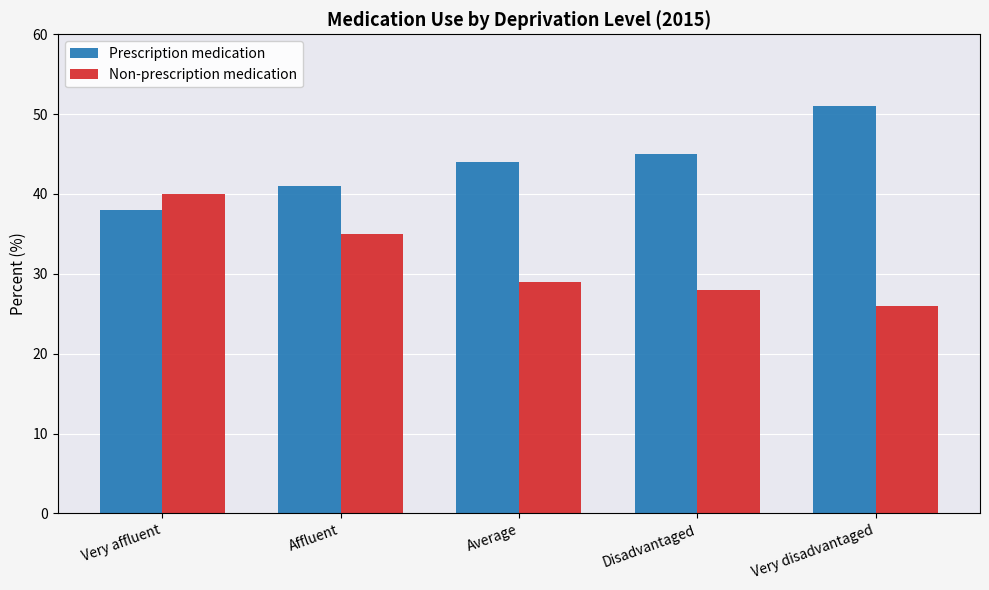

True or false: Non-prescription medication has a value of 15 at Very disadvantaged.

False